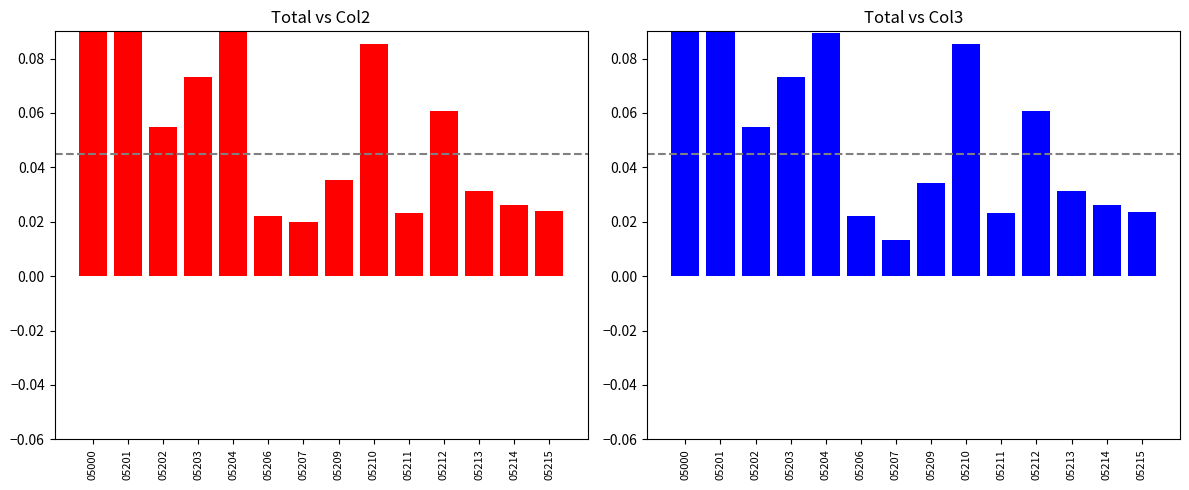

Which category has the lowest value across all series?

05207